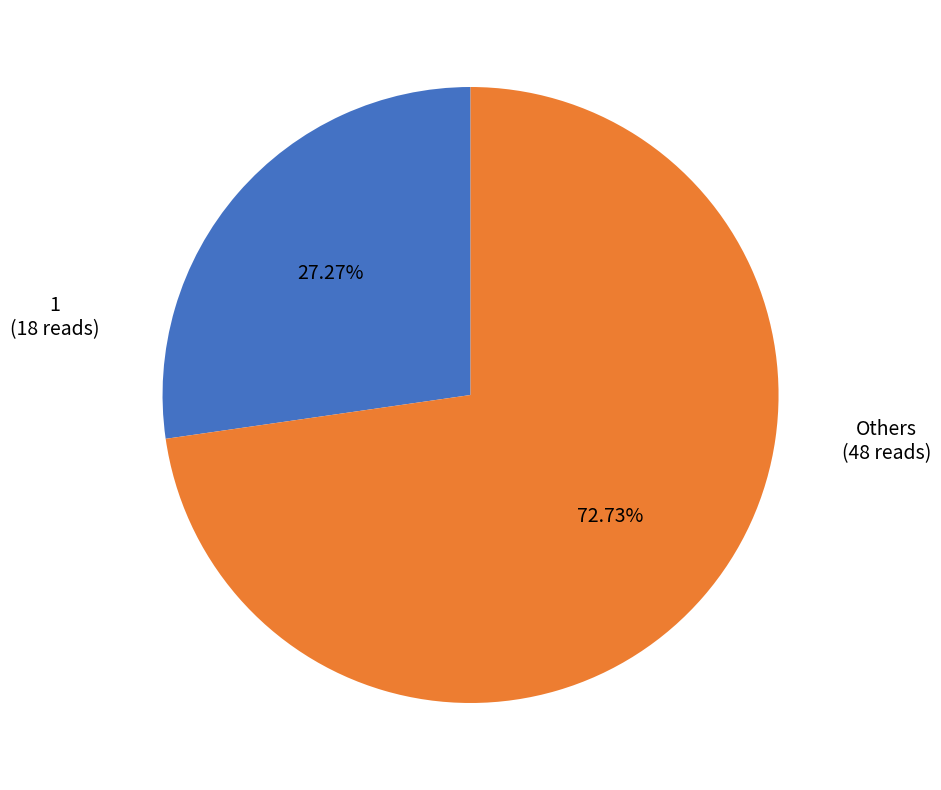

Is there a majority slice in this chart?

Yes